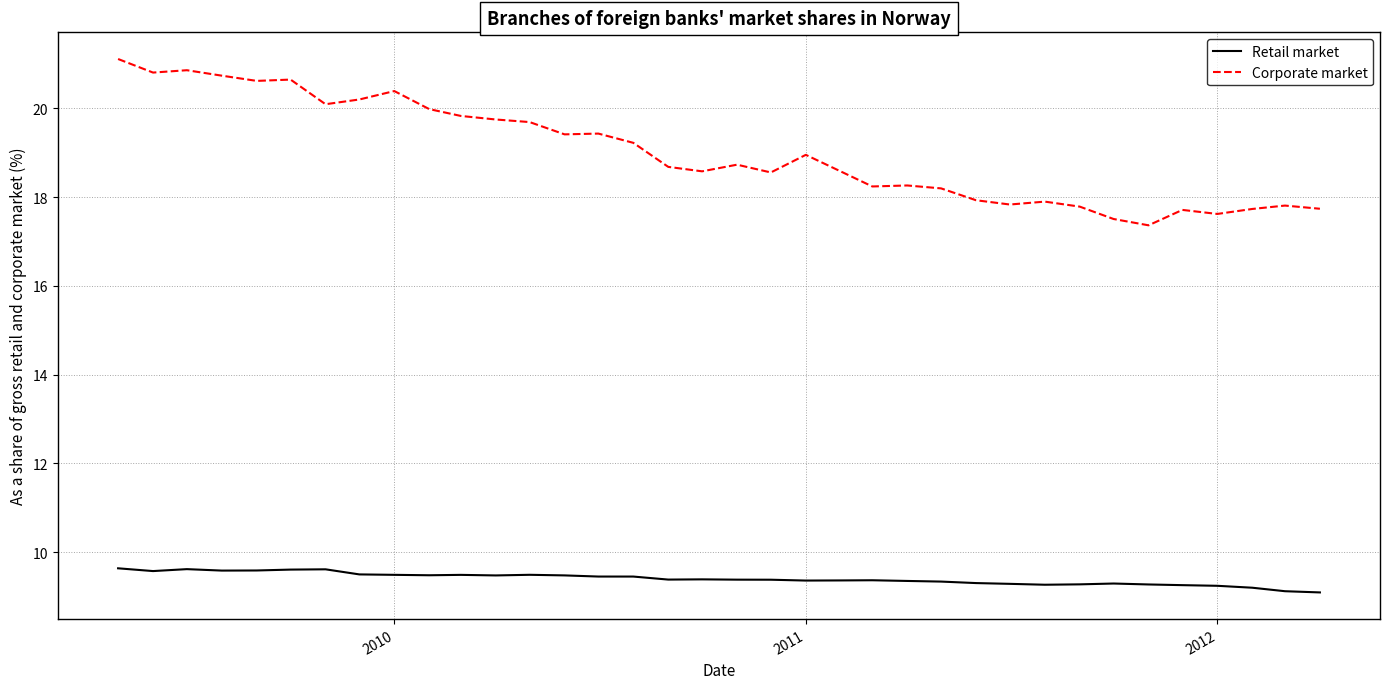

Which series has the widest spread of values?

Corporate market